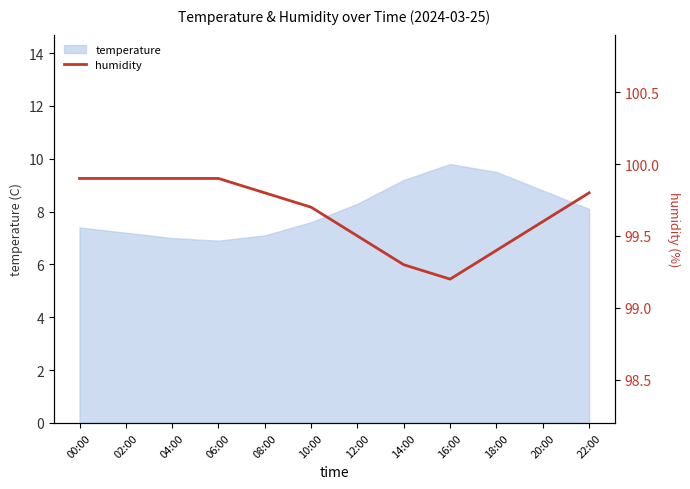

Is it true that temperature equals 7.4 at 00:00?

True